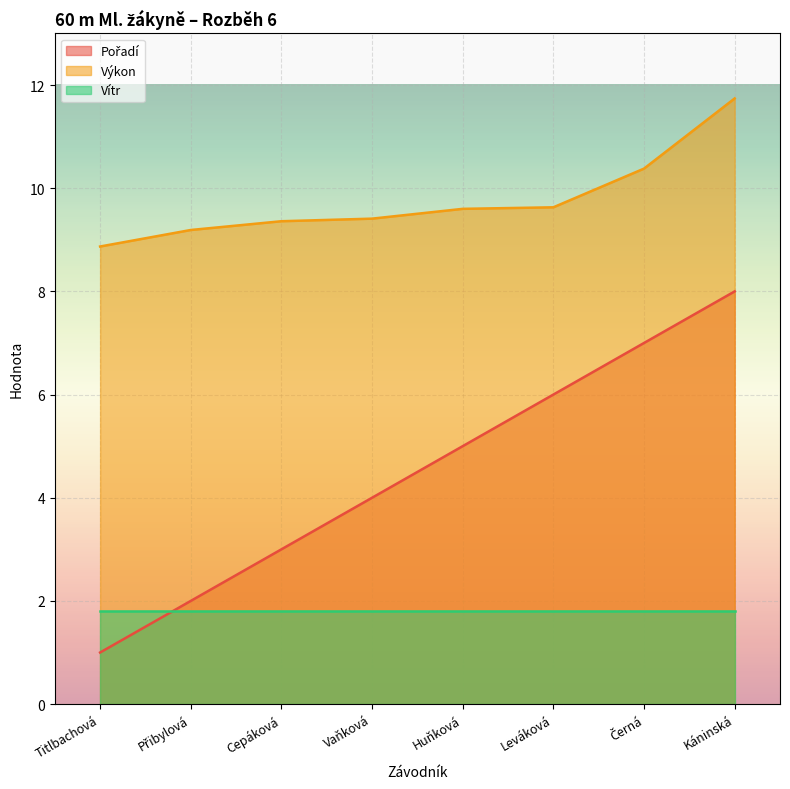

What is the average value of the Výkon series?

9.8